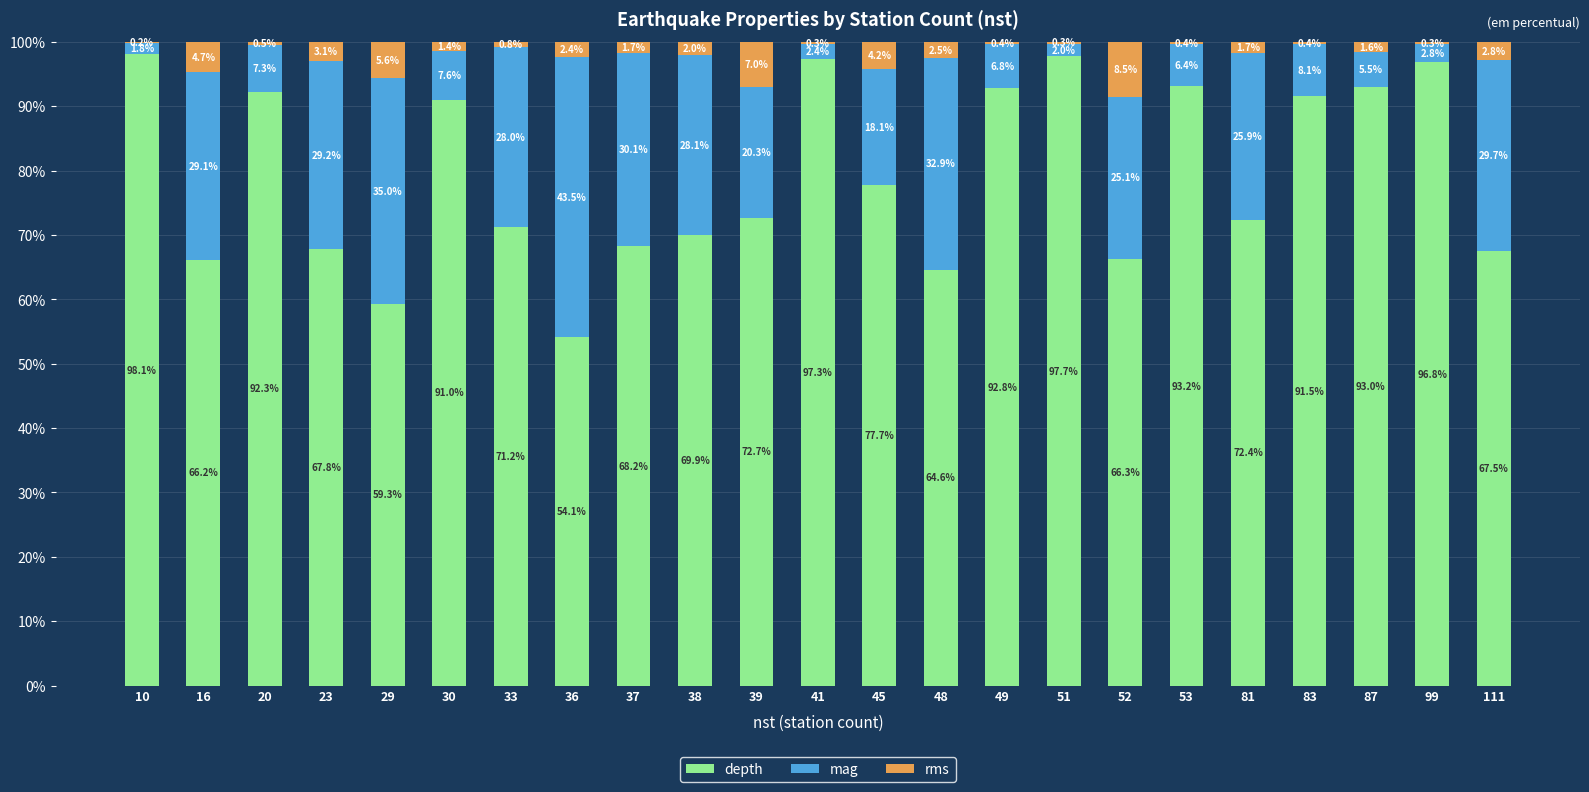

What is the total value across all series at 33?

100.0